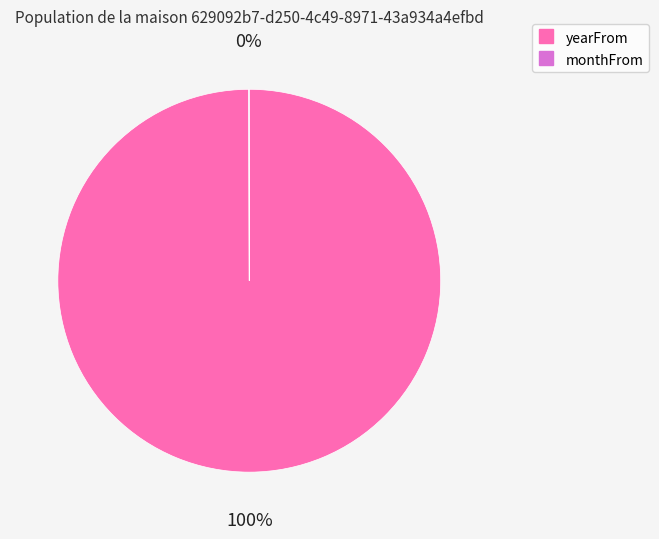

To the nearest percent, what is the difference between the largest and smallest slice percentages?

100%